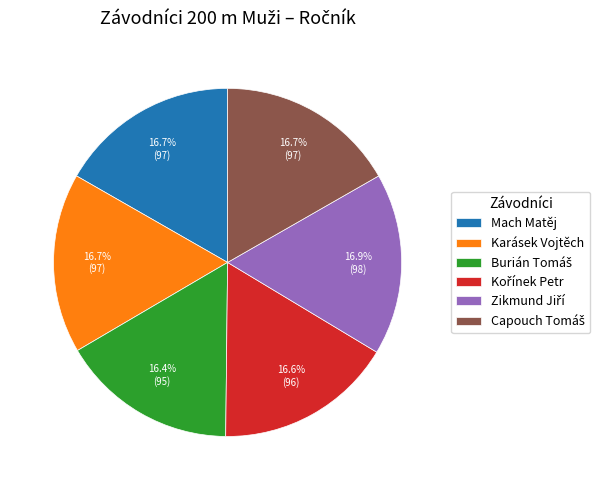

Is Mach Matěj the majority of the pie?

No